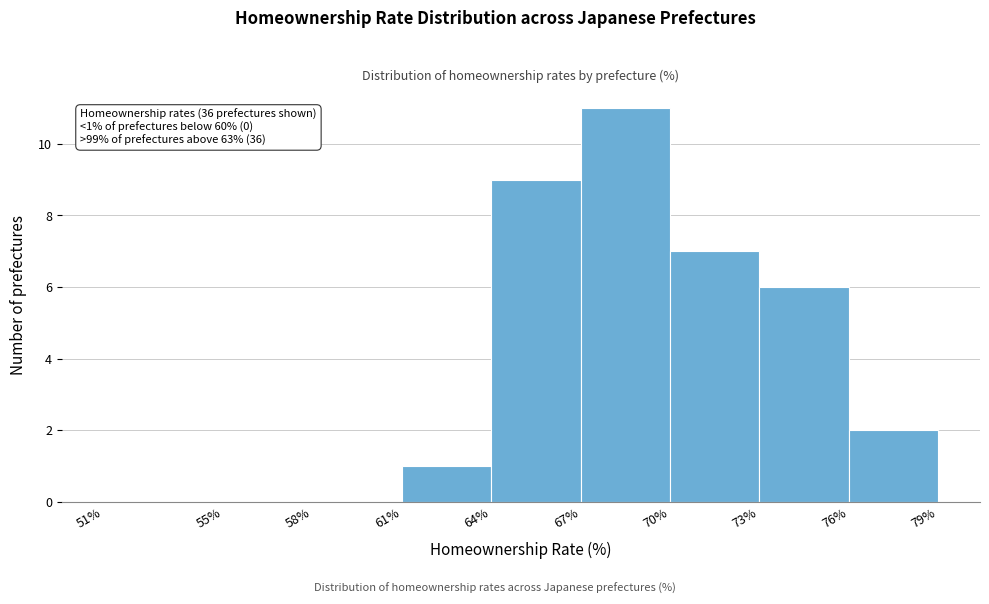

Which range on the x-axis has the tallest bar?

67% to 70%